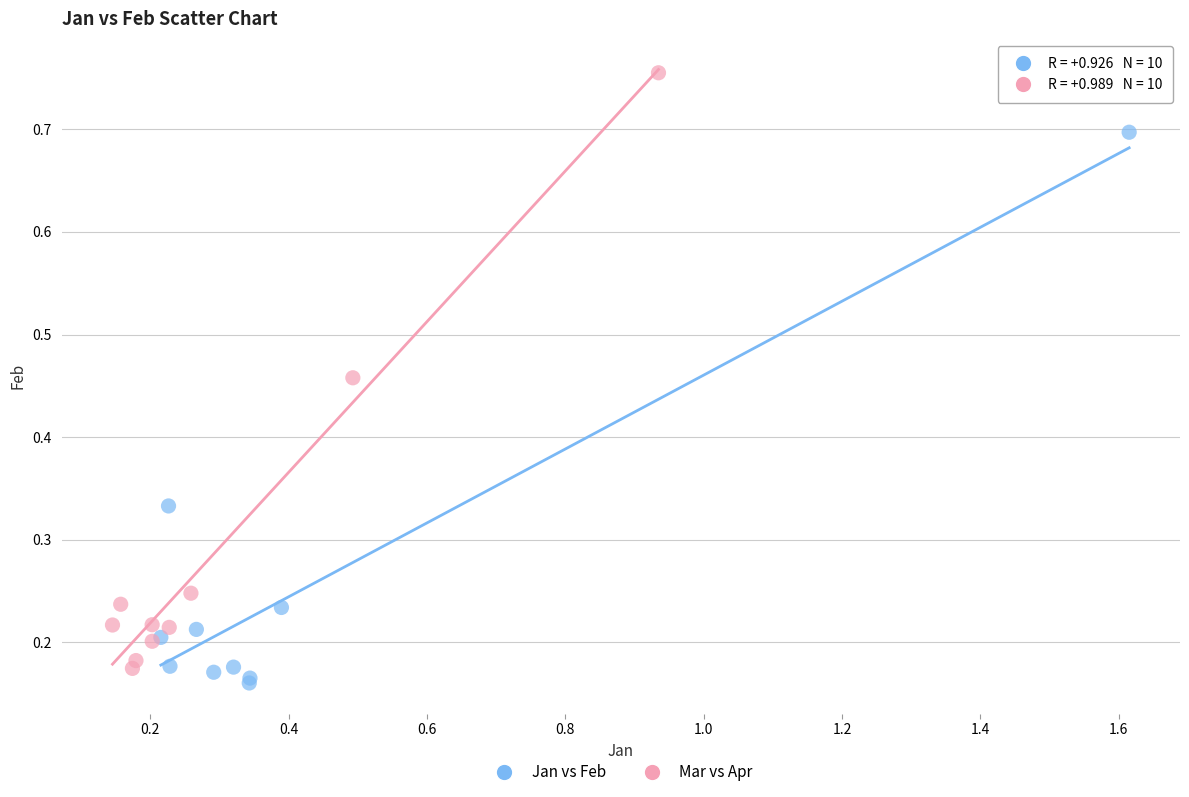

Which series has the largest Y range (max minus min)?

Mar vs Apr